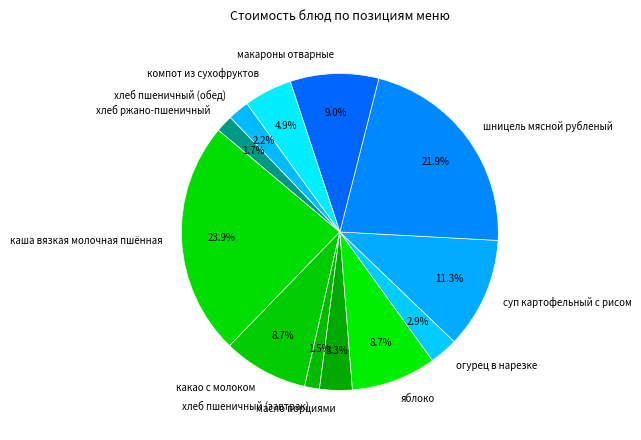

How many segments does this pie chart have?

12